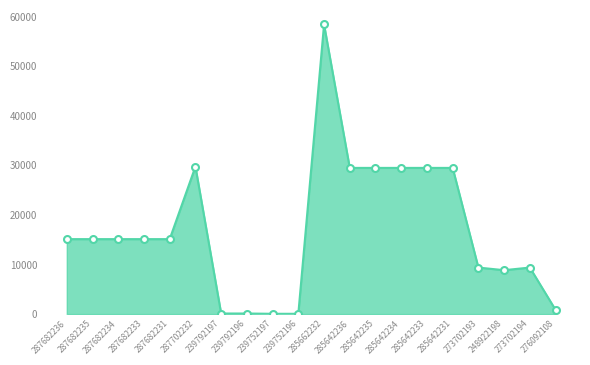

What is the ratio of the value at 285642233 to the value at 287682235?

2.0